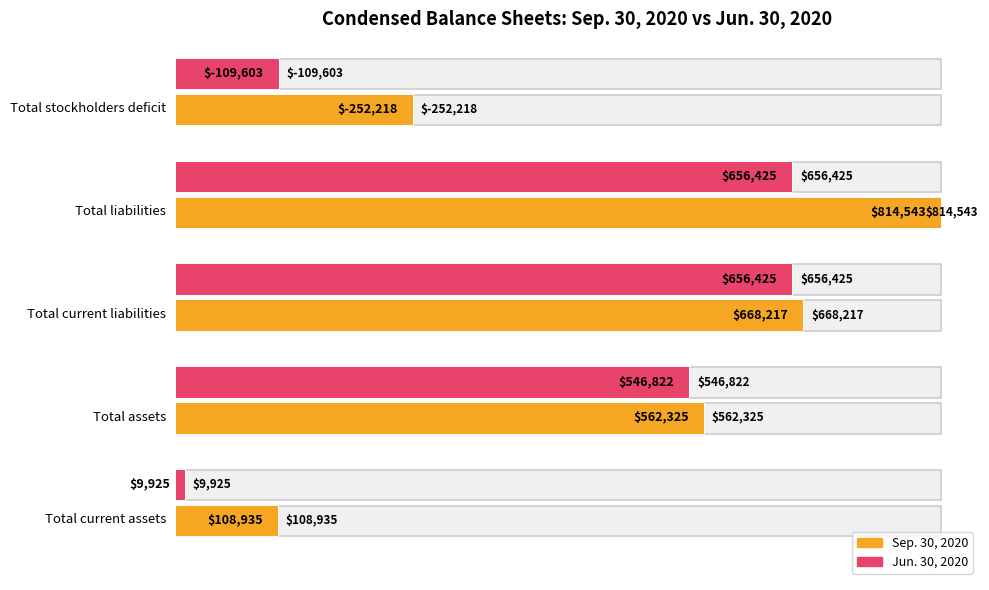

The value of Jun. 30, 2020 at Total liabilities is 941021. True or false?

False